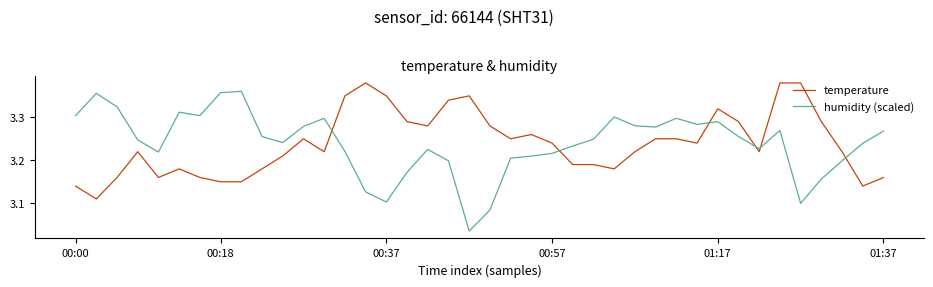

List the series in order of their peak value, lowest first.

humidity (scaled), temperature